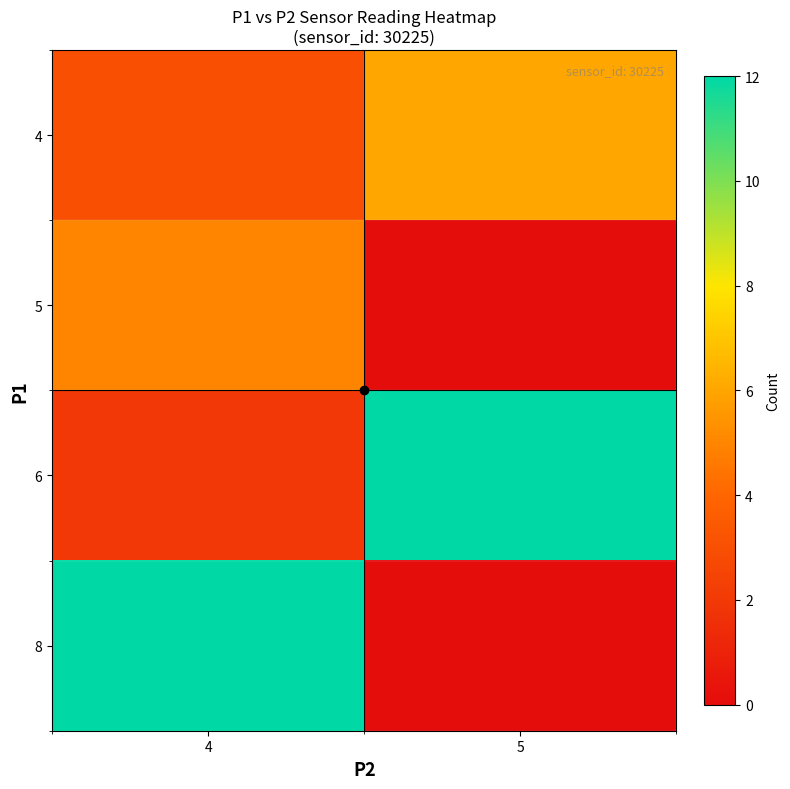

Which series has the largest range (max minus min)?

8